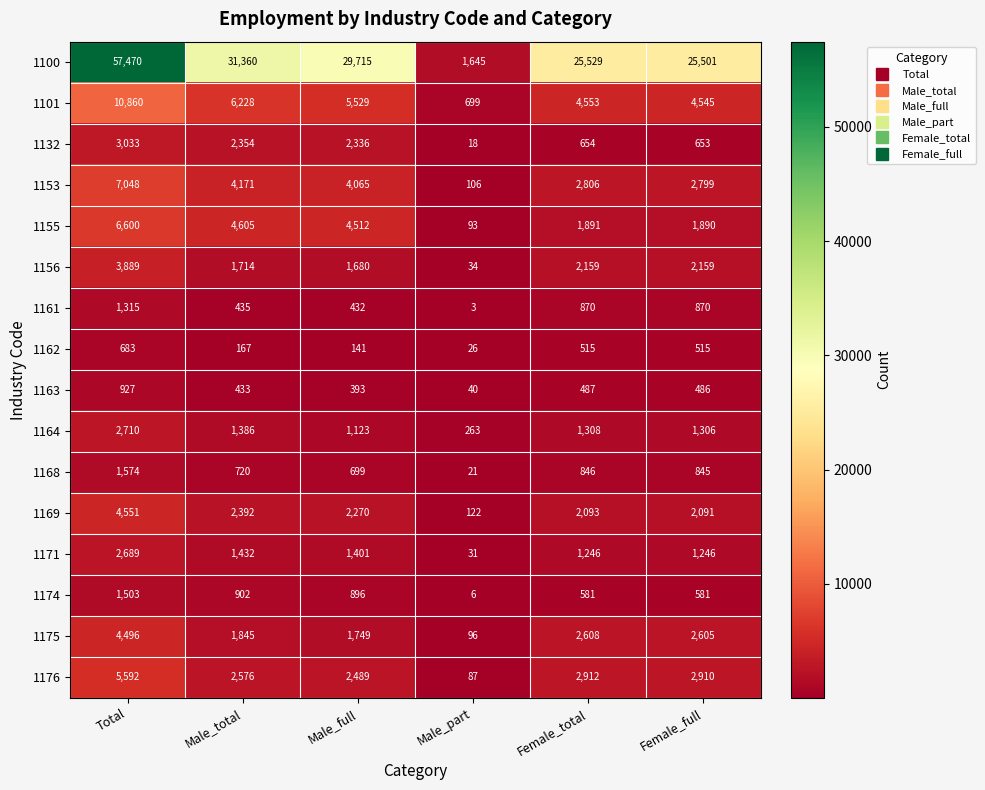

What is the sum of all 1161 values?

3925